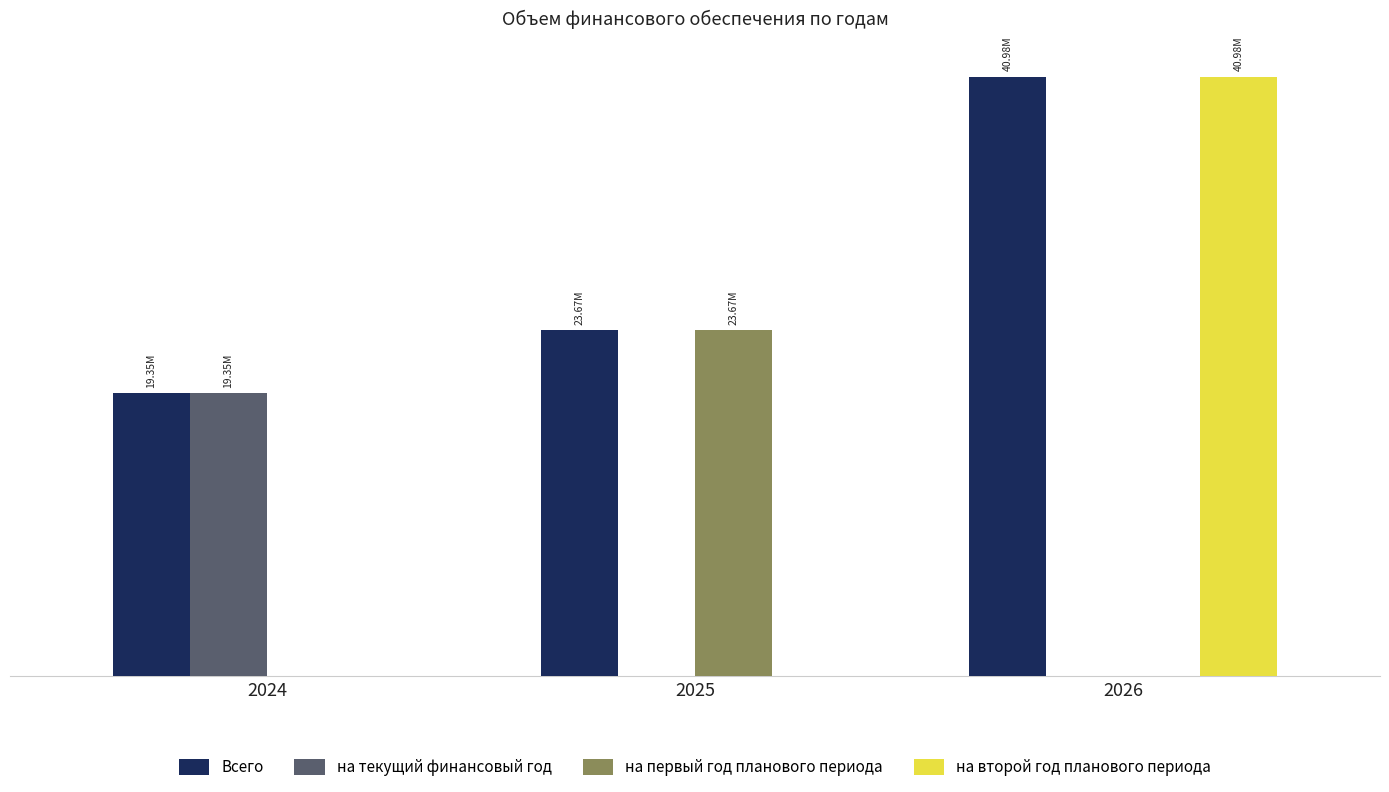

Are the bars grouped side by side (vs. stacked)?

Yes